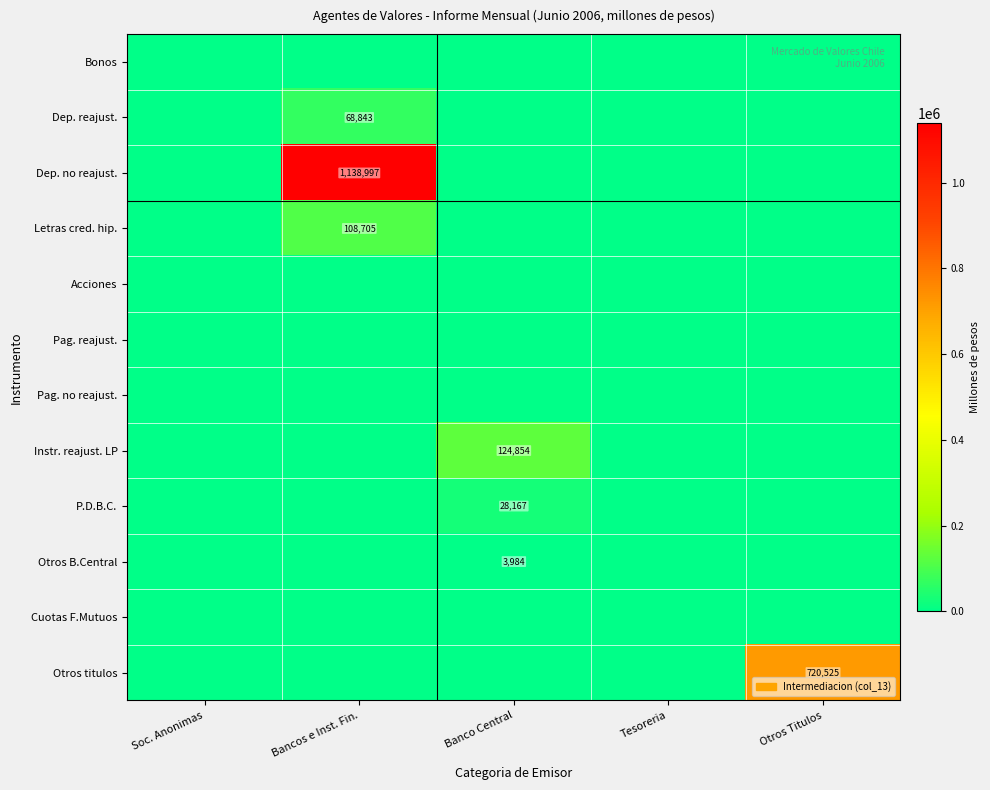

Is it true that P.D.B.C. equals 6539 at Banco Central?

False